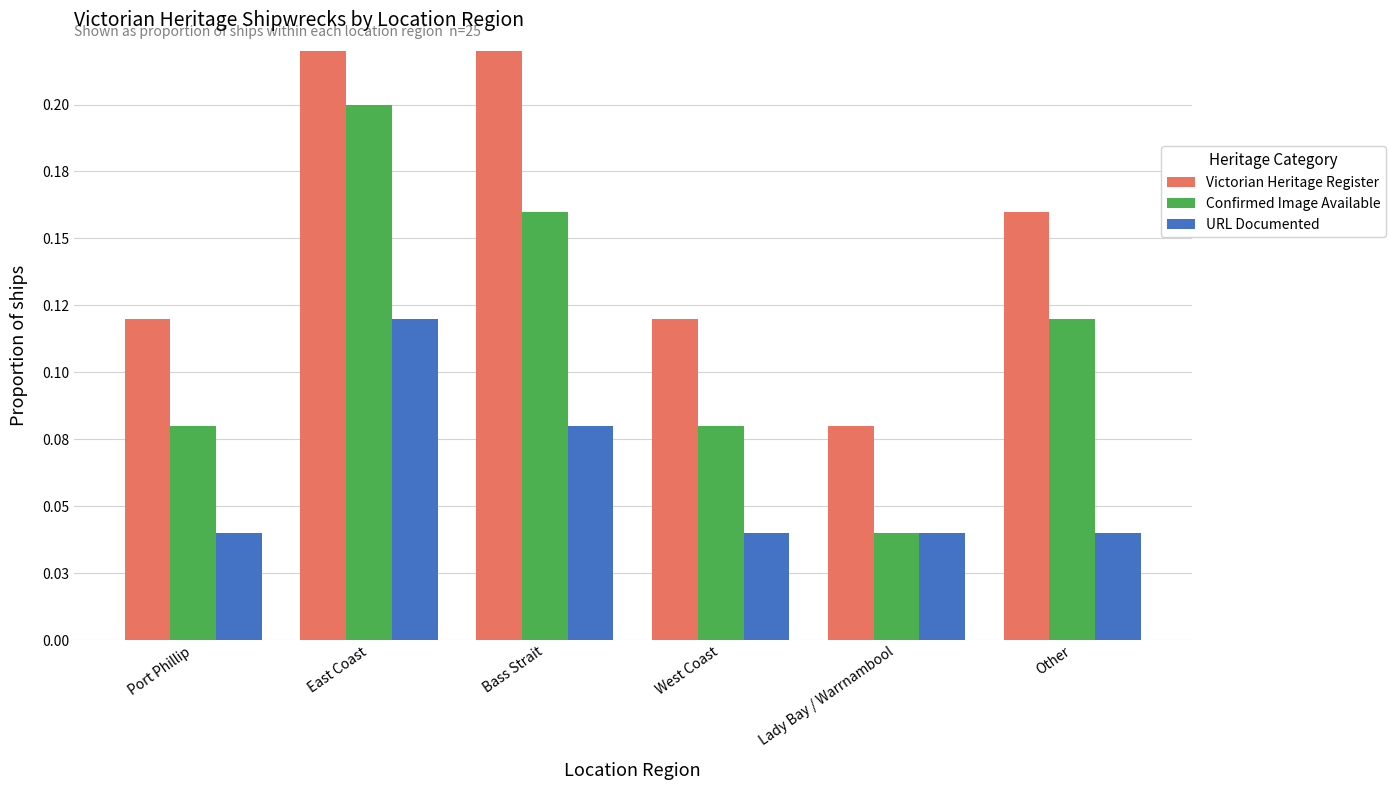

What is the total value across all series at Port Phillip?

0.2